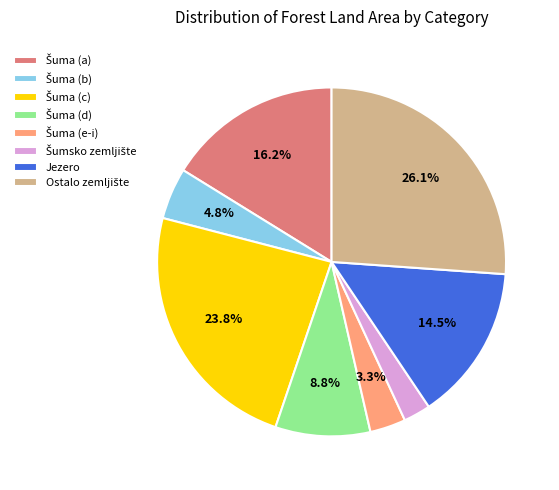

Count the number of slices in the pie.

8